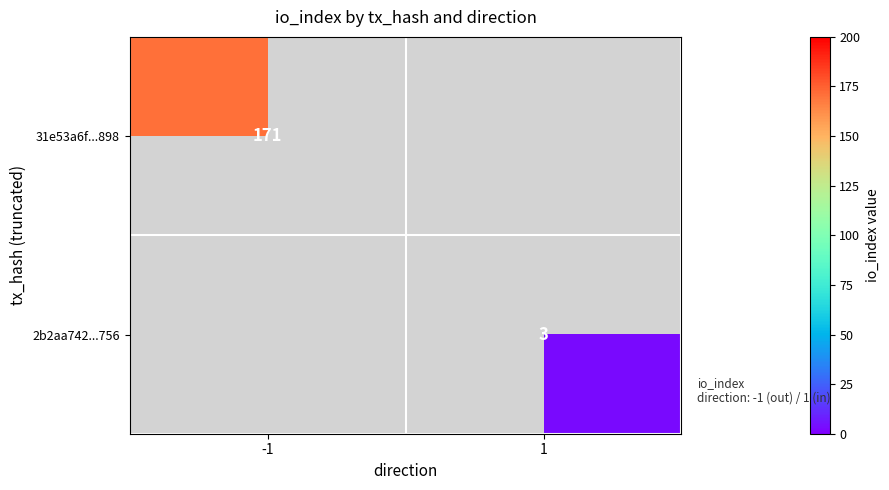

The value of 2b2aa742...756 at 1 is 4. True or false?

False